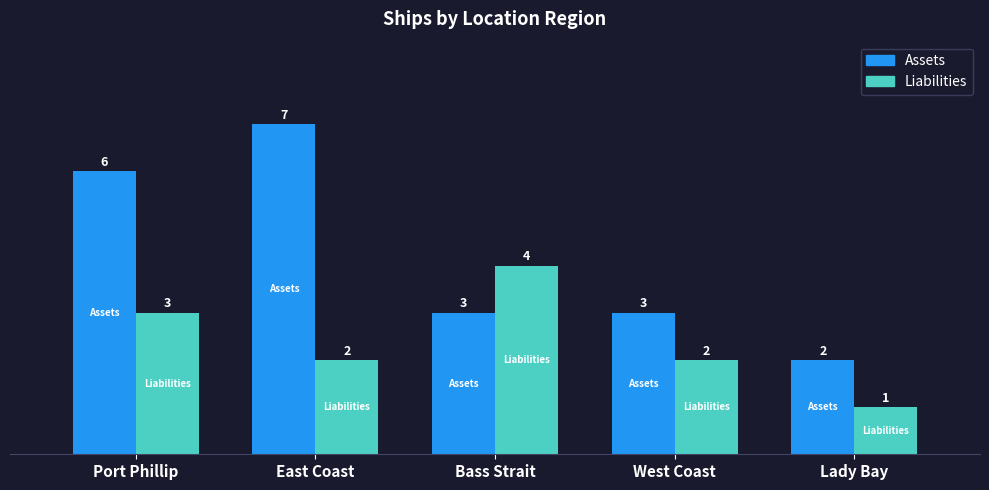

What is the label of the 1st bar from the right?

Lady Bay